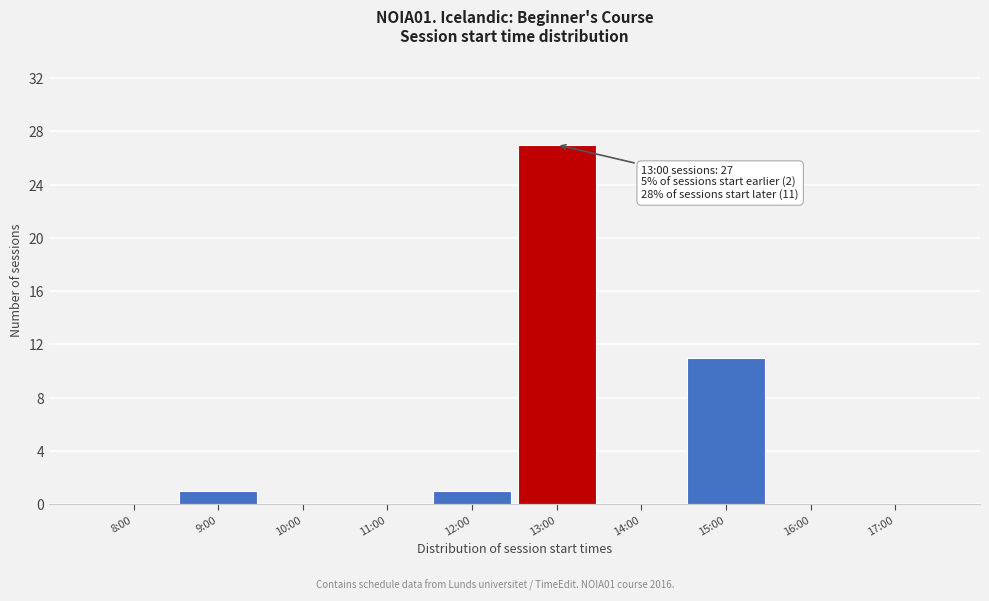

Reading left to right, list all the values displayed in this chart.

8:00=0	9:00=1	10:00=0	11:00=0	12:00=1	13:00=27	14:00=0	15:00=11	16:00=0	17:00=0